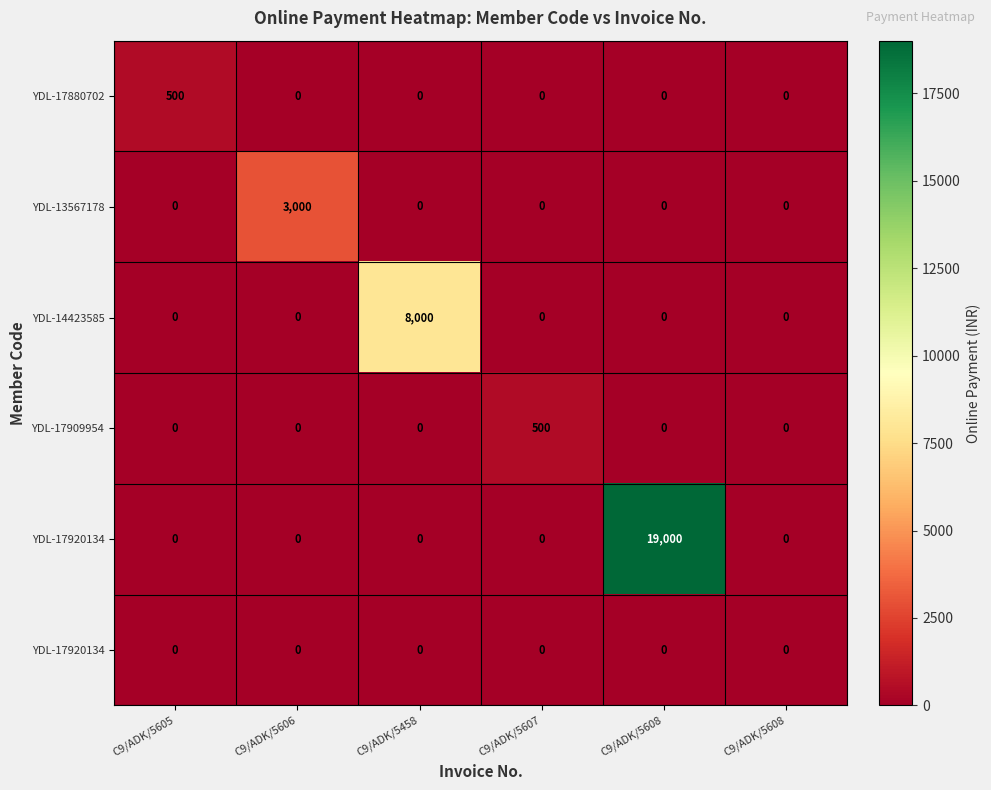

At which category is the sum across all series the highest?

C9/ADK/5608